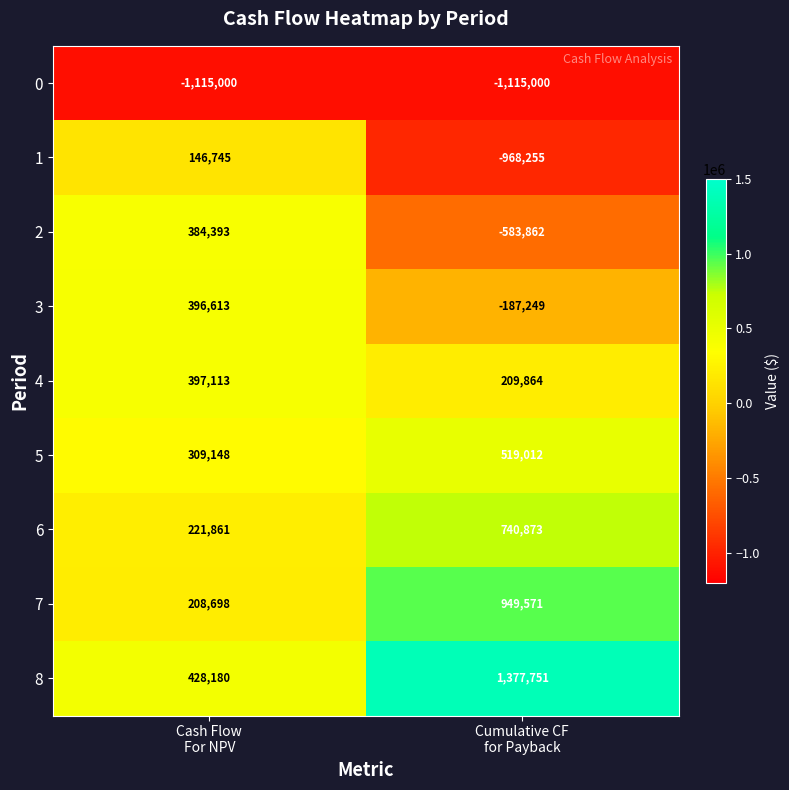

What is the total value across all series at Cumulative CF
for Payback?

942705